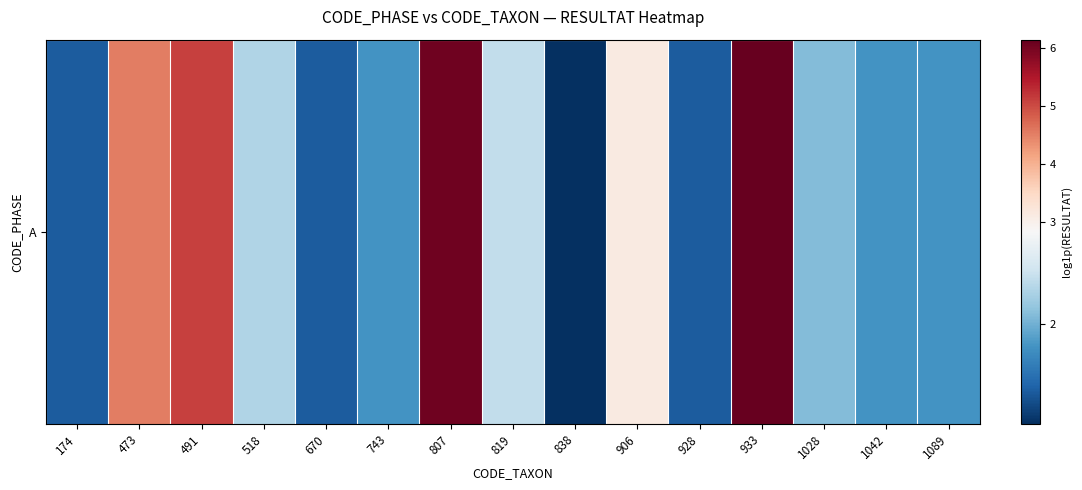

Reading left to right, extract all data points from this chart.

1.4	4.5	5.1	2.3	1.4	1.8	6.1	2.4	1.1	3.1	1.4	6.1	2.1	1.8	1.8